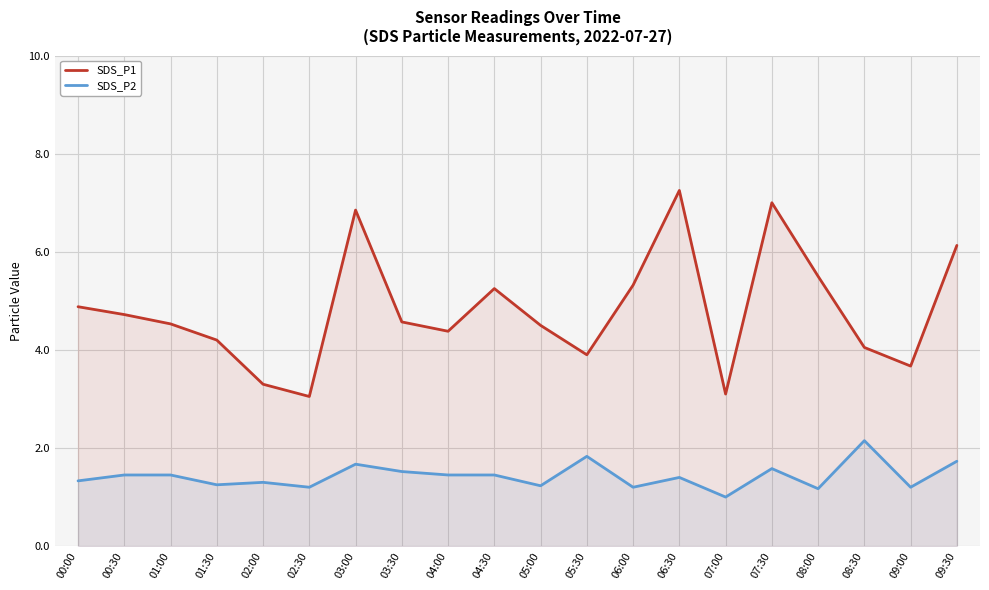

In SDS_P1, how many points are lower than both neighbors (excluding endpoints)?

5